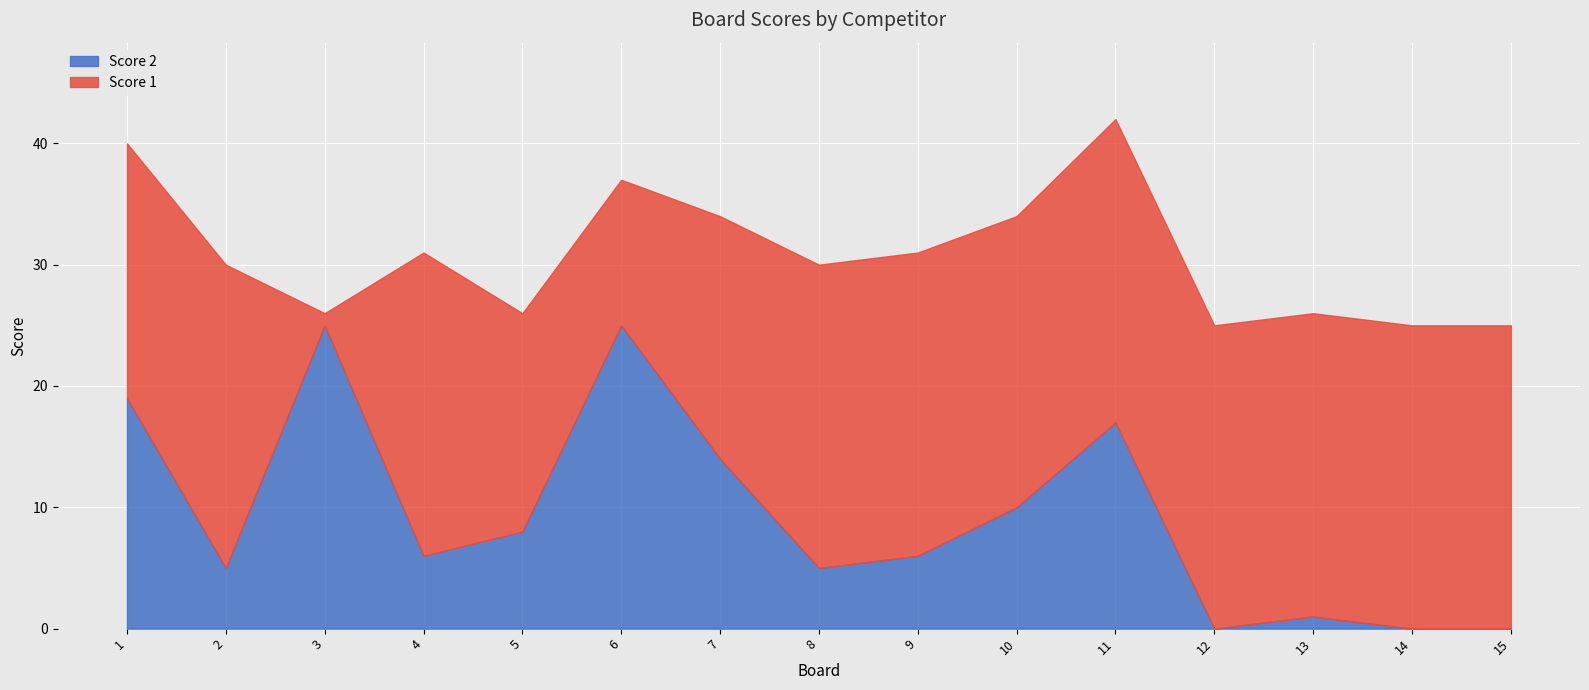

What is the total value across all series at 4?

31